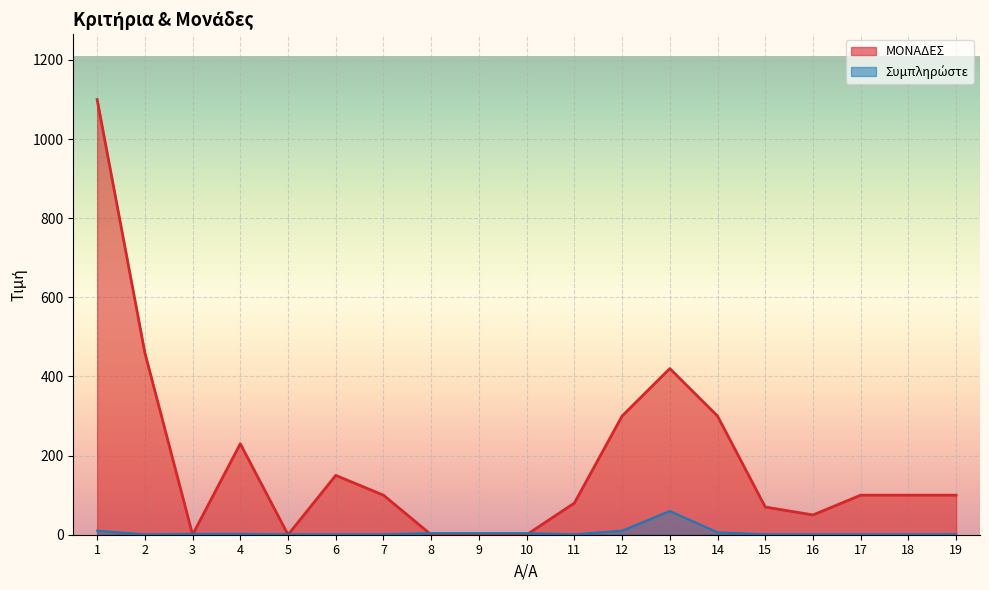

Rank the series at 5 from lowest to highest value.

ΜΟΝΑΔΕΣ, Συμπληρώστε